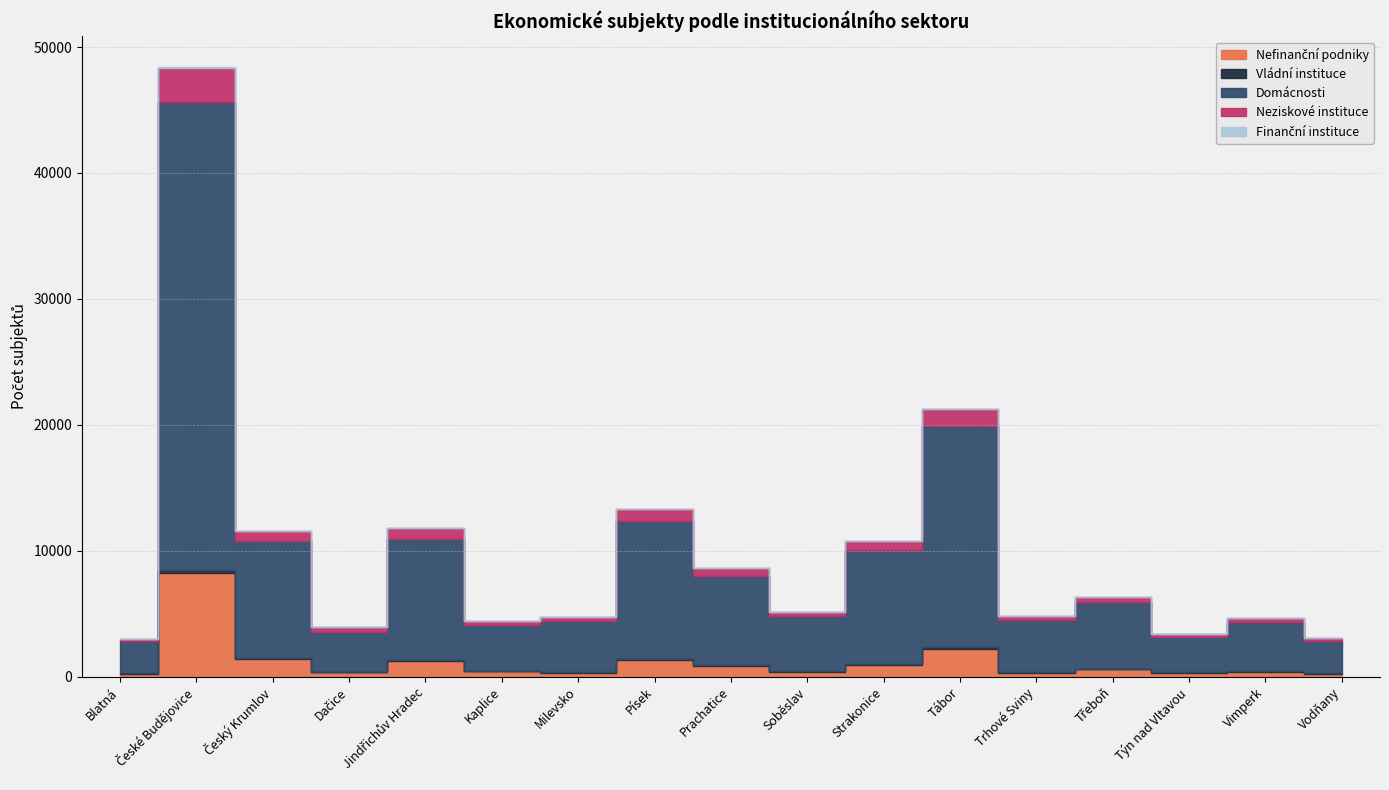

Rank the series by their maximum value, from lowest to highest.

Finanční instituce, Vládní instituce, Neziskové instituce, Nefinanční podniky, Domácnosti